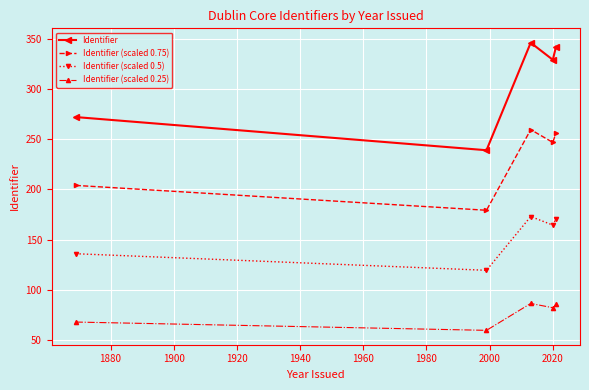

What is the maximum value shown in the chart?

346.0